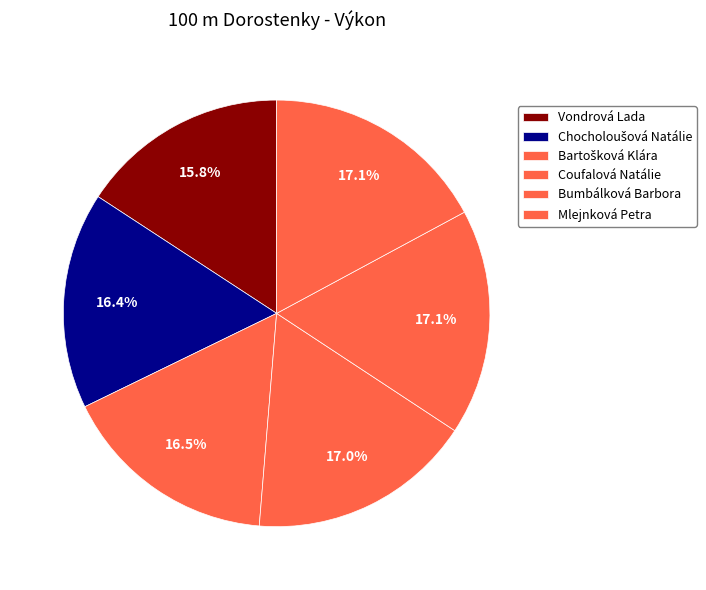

Is Coufalová Natálie the majority of the pie?

No